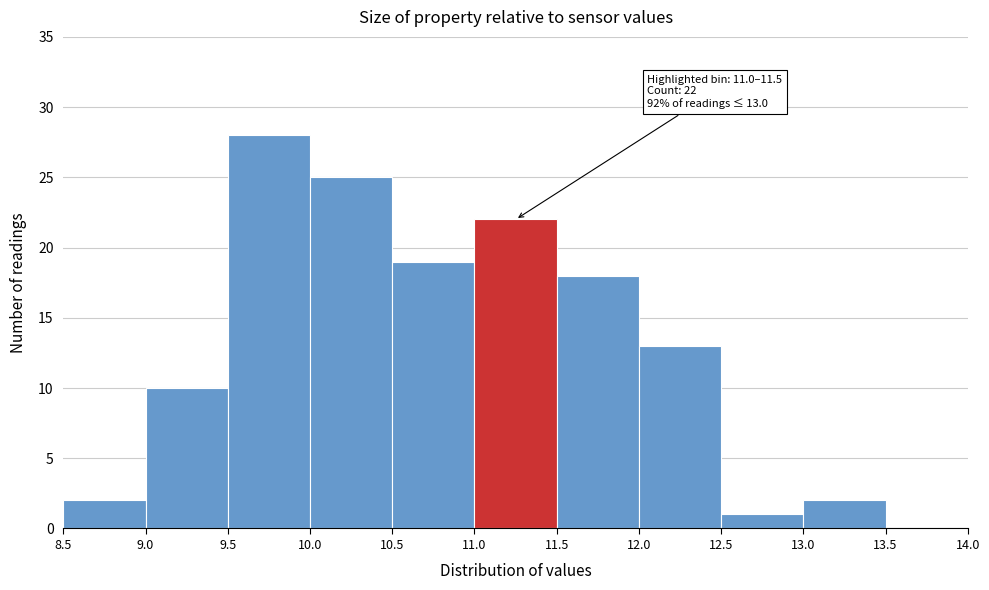

Which range on the x-axis has the tallest bar?

9.5 to 10.0